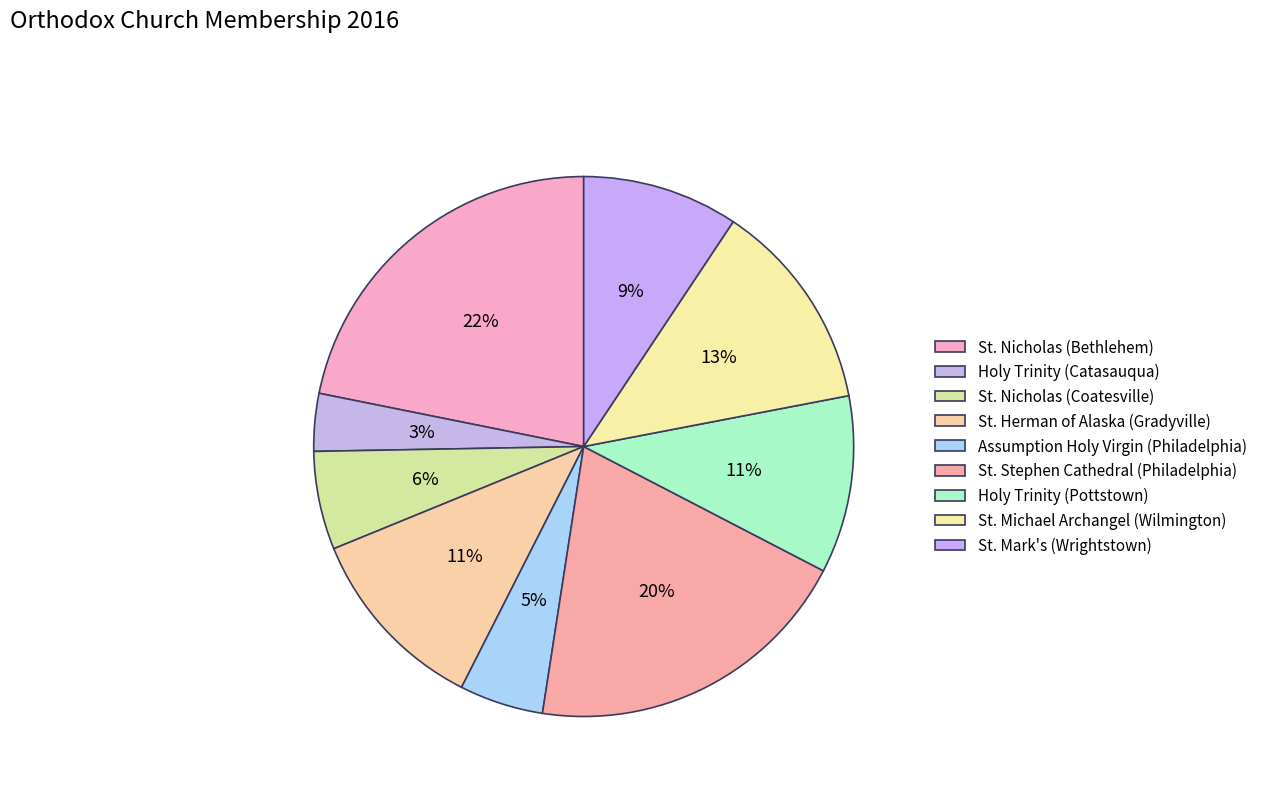

How many slices are in this pie chart?

9